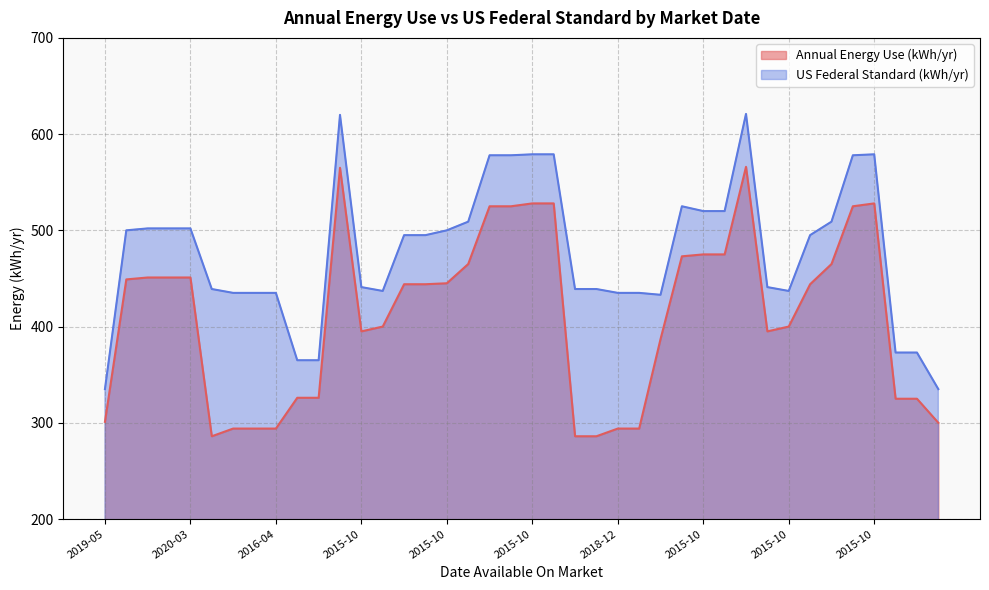

Reading right to left, list all the values displayed in this chart.

Annual Energy Use (kWh/yr): 300	325	325	528	525	465	444	400	395	566	475	475	473	387	294	294	286	286	528	528	525	525	465	445	444	444	400	395	565	326	326	294	294	294	286	451	451	451	449	301
US Federal Standard (kWh/yr): 335	373	373	579	578	509	495	437	441	621	520	520	525	433	435	435	439	439	579	579	578	578	509	500	495	495	437	441	620	365	365	435	435	435	439	502	502	502	500	335